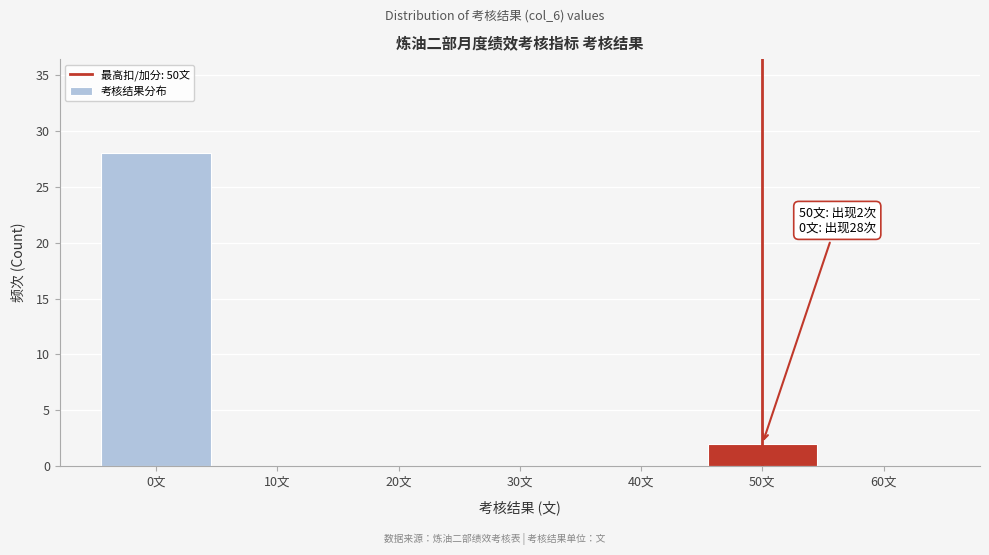

Which range on the x-axis has the tallest bar?

-5 to 5